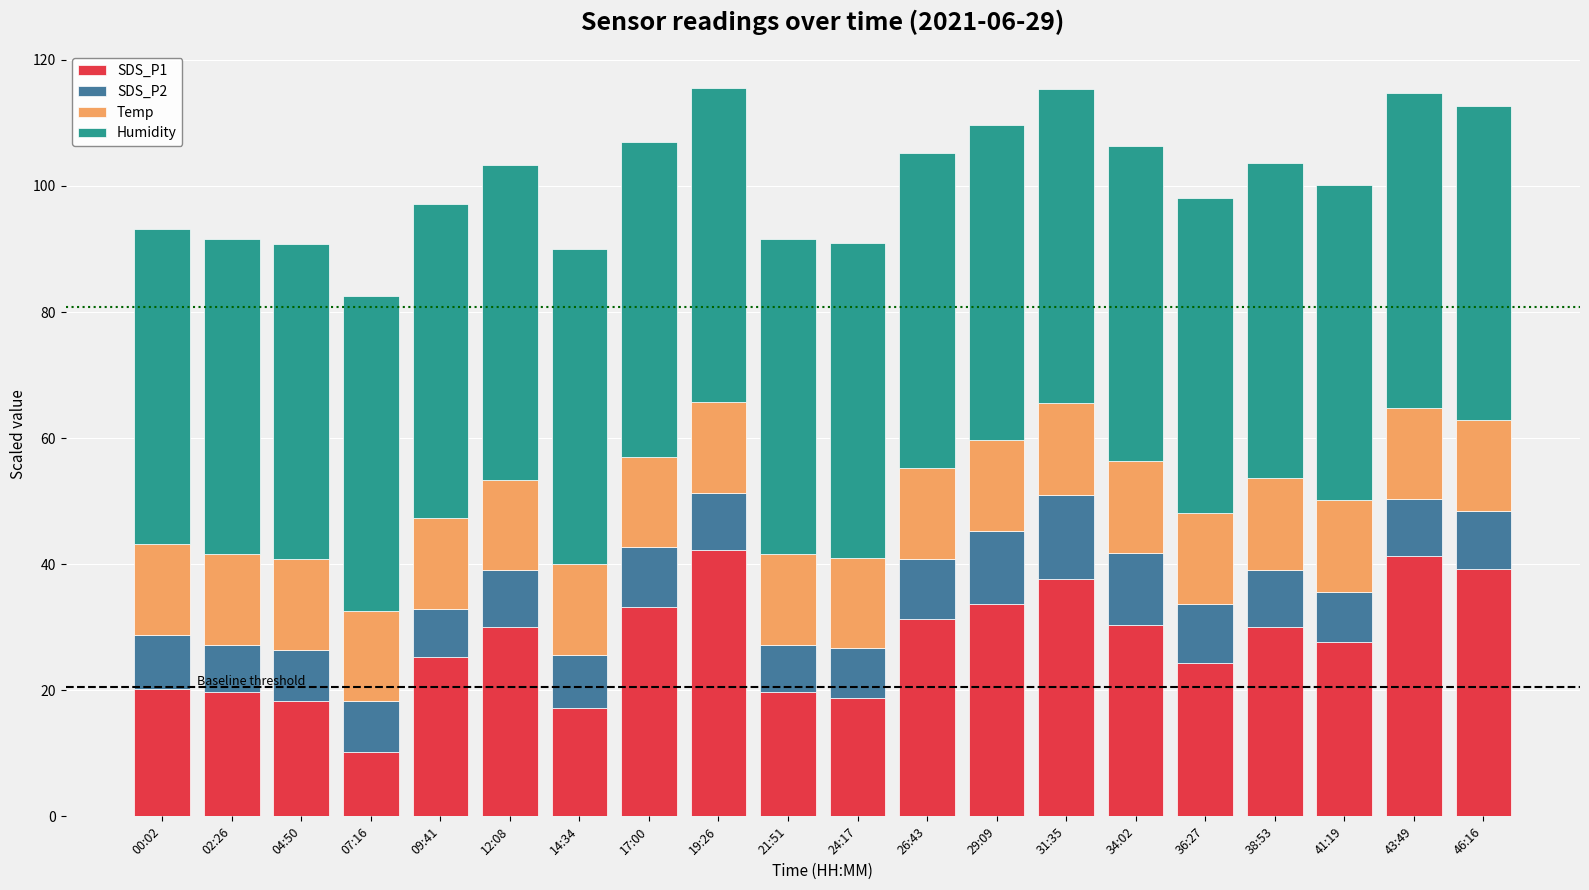

The SDS_P1 series shows 27.7 at 41:19. True or false?

True